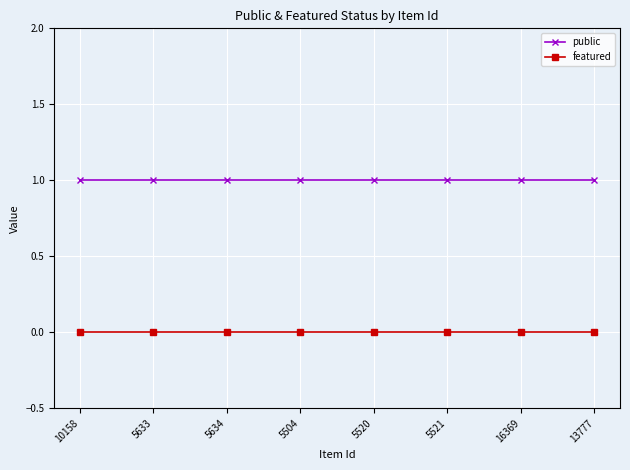

At 13777, list the series in order from smallest to largest.

featured, public